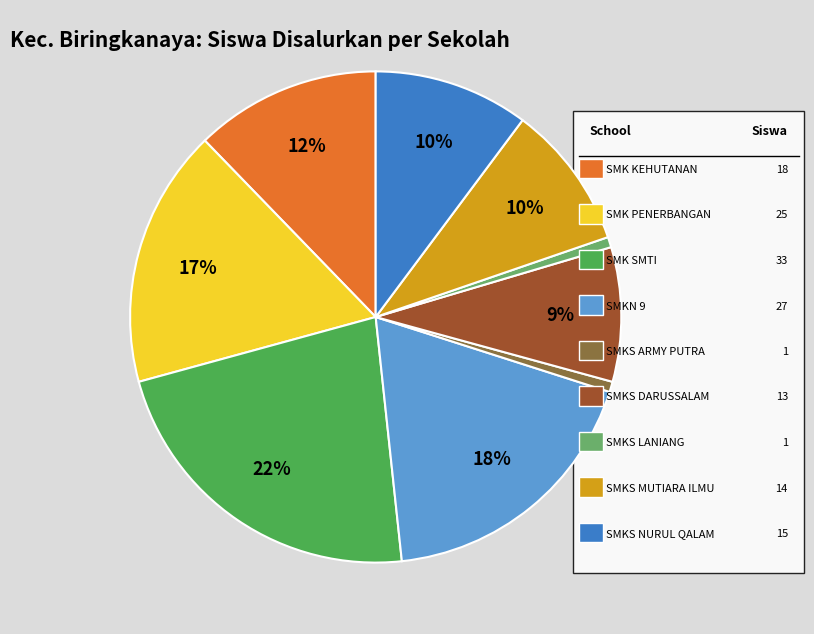

How many slices are in this pie chart?

9